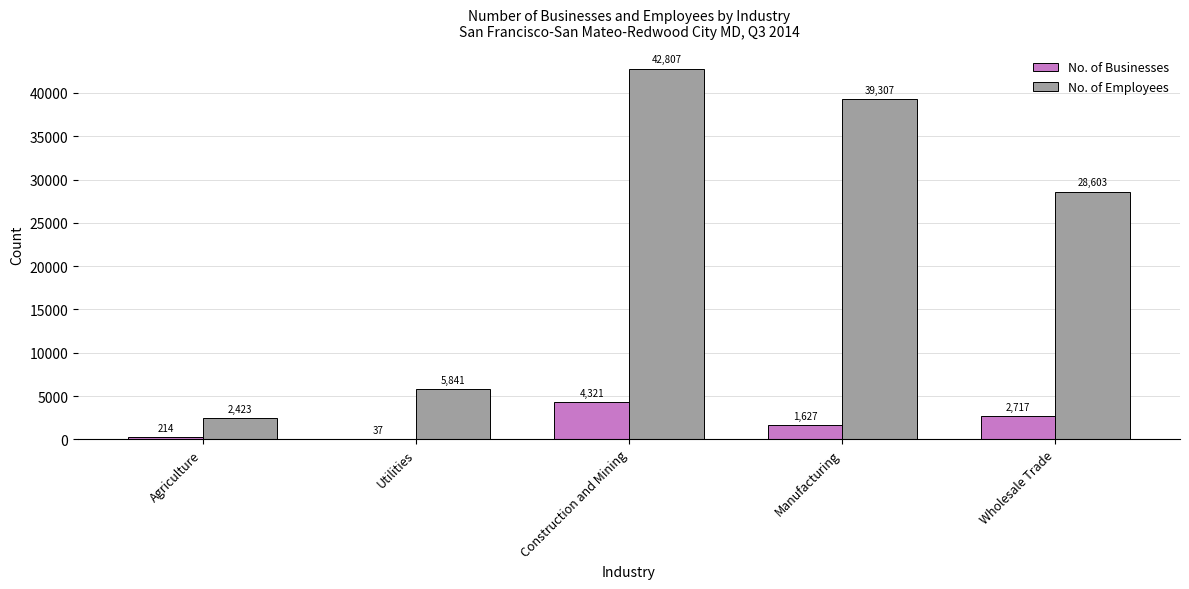

What are all the series names shown in the legend?

No. of Businesses, No. of Employees